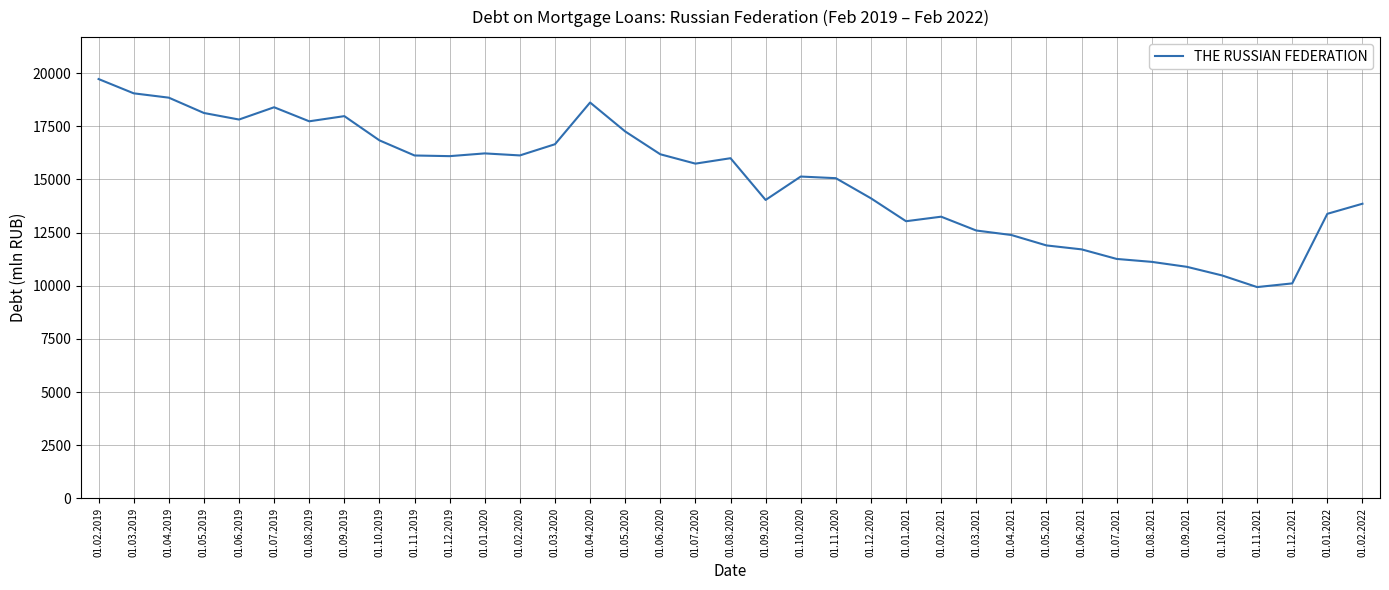

What is the difference between the values at 01.12.2021 and 01.04.2020?

8503